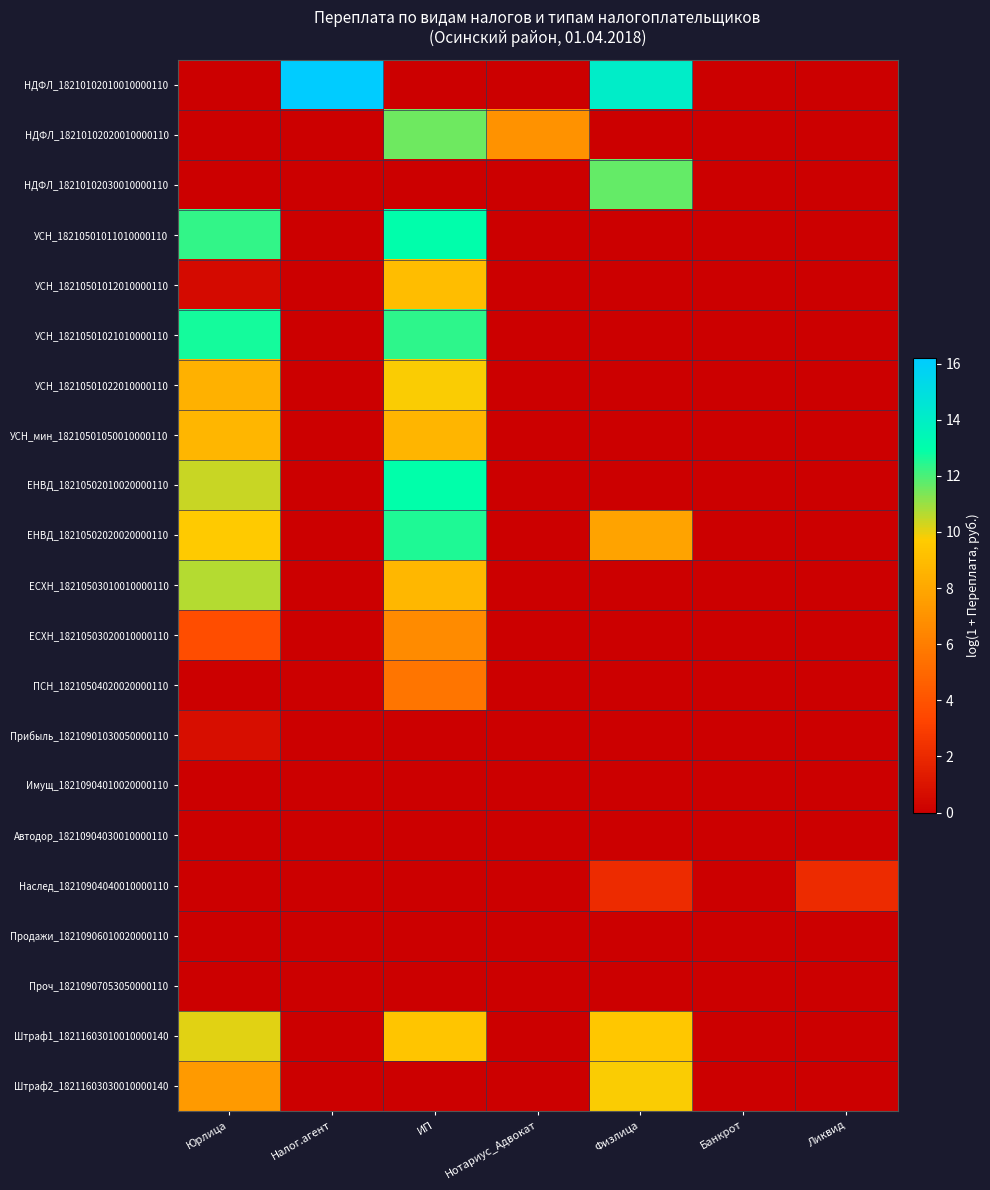

Reading left to right, what are all the values shown in this chart?

НДФЛ_18210102010010000110: Юрлица=0.0	Налог.агент=16.2	ИП=0.0	Нотариус_Адвокат=0.0	Физлица=14.1	Банкрот=0.0	Ликвид=0.0
НДФЛ_18210102020010000110: Юрлица=0.0	Налог.агент=0.0	ИП=11.5	Нотариус_Адвокат=7.0	Физлица=0.0	Банкрот=0.0	Ликвид=0.0
НДФЛ_18210102030010000110: Юрлица=0.0	Налог.агент=0.0	ИП=0.0	Нотариус_Адвокат=0.0	Физлица=11.7	Банкрот=0.0	Ликвид=0.0
УСН_18210501011010000110: Юрлица=12.3	Налог.агент=0.0	ИП=13.0	Нотариус_Адвокат=0.0	Физлица=0.0	Банкрот=0.0	Ликвид=0.0
УСН_18210501012010000110: Юрлица=0.6	Налог.агент=0.0	ИП=9.0	Нотариус_Адвокат=0.0	Физлица=0.0	Банкрот=0.0	Ликвид=0.0
УСН_18210501021010000110: Юрлица=12.7	Налог.агент=0.0	ИП=12.4	Нотариус_Адвокат=0.0	Физлица=0.0	Банкрот=0.0	Ликвид=0.0
УСН_18210501022010000110: Юрлица=8.4	Налог.агент=0.0	ИП=9.8	Нотариус_Адвокат=0.0	Физлица=0.0	Банкрот=0.0	Ликвид=0.0
УСН_мин_18210501050010000110: Юрлица=8.7	Налог.агент=0.0	ИП=8.7	Нотариус_Адвокат=0.0	Физлица=0.0	Банкрот=0.0	Ликвид=0.0
ЕНВД_18210502010020000110: Юрлица=10.4	Налог.агент=0.0	ИП=12.9	Нотариус_Адвокат=0.0	Физлица=0.0	Банкрот=0.0	Ликвид=0.0
ЕНВД_18210502020020000110: Юрлица=9.7	Налог.агент=0.0	ИП=12.5	Нотариус_Адвокат=0.0	Физлица=7.8	Банкрот=0.0	Ликвид=0.0
ЕСХН_18210503010010000110: Юрлица=10.7	Налог.агент=0.0	ИП=8.7	Нотариус_Адвокат=0.0	Физлица=0.0	Банкрот=0.0	Ликвид=0.0
ЕСХН_18210503020010000110: Юрлица=3.7	Налог.агент=0.0	ИП=6.7	Нотариус_Адвокат=0.0	Физлица=0.0	Банкрот=0.0	Ликвид=0.0
ПСН_18210504020020000110: Юрлица=0.0	Налог.агент=0.0	ИП=5.6	Нотариус_Адвокат=0.0	Физлица=0.0	Банкрот=0.0	Ликвид=0.0
Прибыль_18210901030050000110: Юрлица=0.7	Налог.агент=0.0	ИП=0.0	Нотариус_Адвокат=0.0	Физлица=0.0	Банкрот=0.0	Ликвид=0.0
Имущ_18210904010020000110: Юрлица=0.0	Налог.агент=0.0	ИП=0.0	Нотариус_Адвокат=0.0	Физлица=0.0	Банкрот=0.0	Ликвид=0.0
Автодор_18210904030010000110: Юрлица=0.0	Налог.агент=0.0	ИП=0.0	Нотариус_Адвокат=0.0	Физлица=0.0	Банкрот=0.0	Ликвид=0.0
Наслед_18210904040010000110: Юрлица=0.0	Налог.агент=0.0	ИП=0.0	Нотариус_Адвокат=0.0	Физлица=2.1	Банкрот=0.0	Ликвид=2.1
Продажи_18210906010020000110: Юрлица=0.0	Налог.агент=0.0	ИП=0.0	Нотариус_Адвокат=0.0	Физлица=0.0	Банкрот=0.0	Ликвид=0.0
Проч_18210907053050000110: Юрлица=0.0	Налог.агент=0.0	ИП=0.0	Нотариус_Адвокат=0.0	Физлица=0.0	Банкрот=0.0	Ликвид=0.0
Штраф1_18211603010010000140: Юрлица=10.1	Налог.агент=0.0	ИП=9.4	Нотариус_Адвокат=0.0	Физлица=9.5	Банкрот=0.0	Ликвид=0.0
Штраф2_18211603030010000140: Юрлица=7.4	Налог.агент=0.0	ИП=0.0	Нотариус_Адвокат=0.0	Физлица=9.8	Банкрот=0.0	Ликвид=0.0